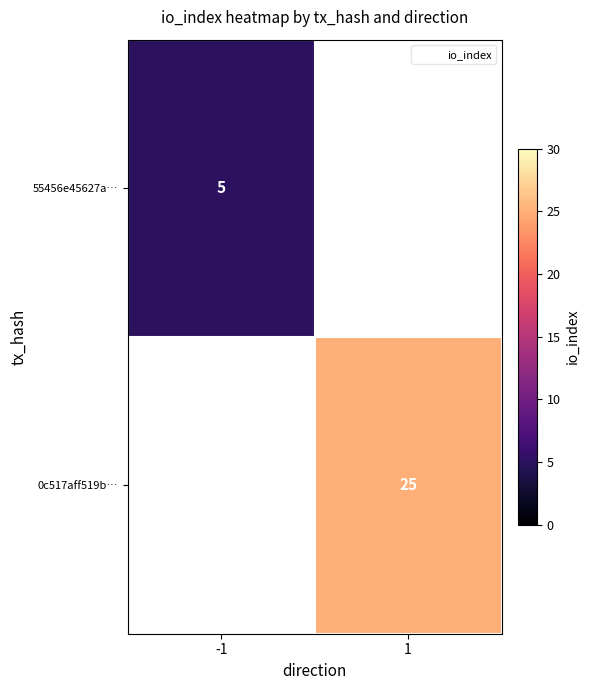

True or false: 0c517aff519b… has a value of 25 at 1.

True